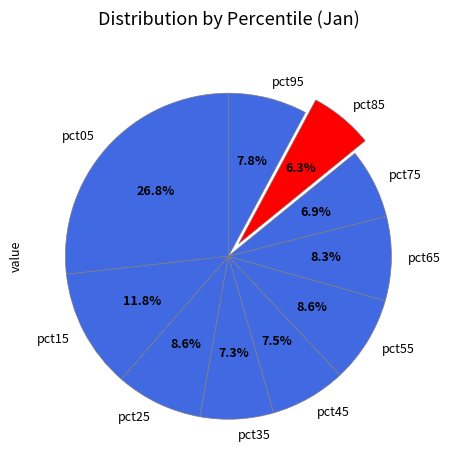

Which has a higher value, pct45 or pct85?

pct45